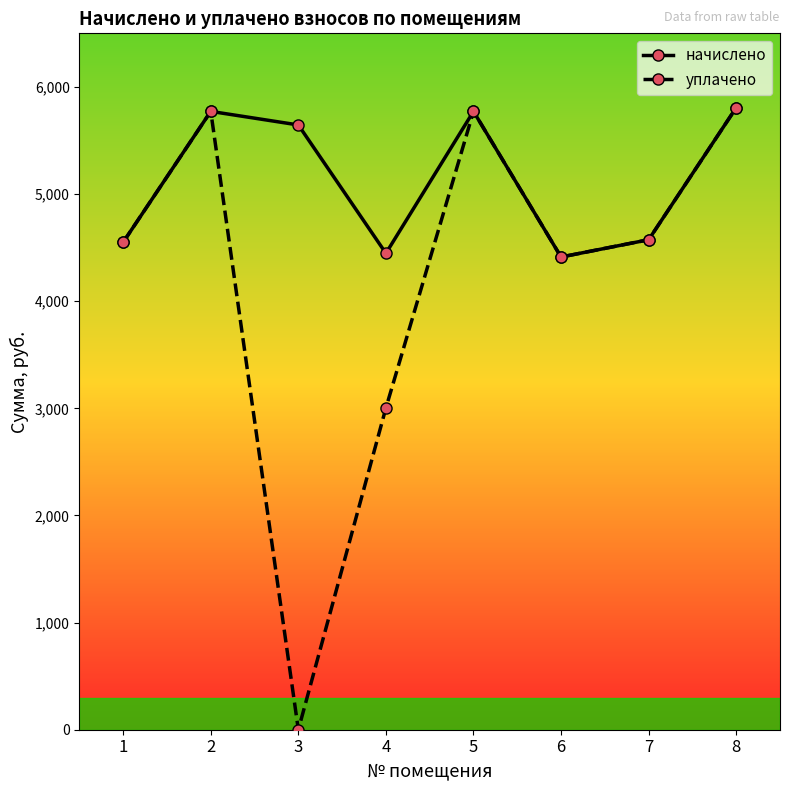

What is the highest value of the уплачено series?

5806.1